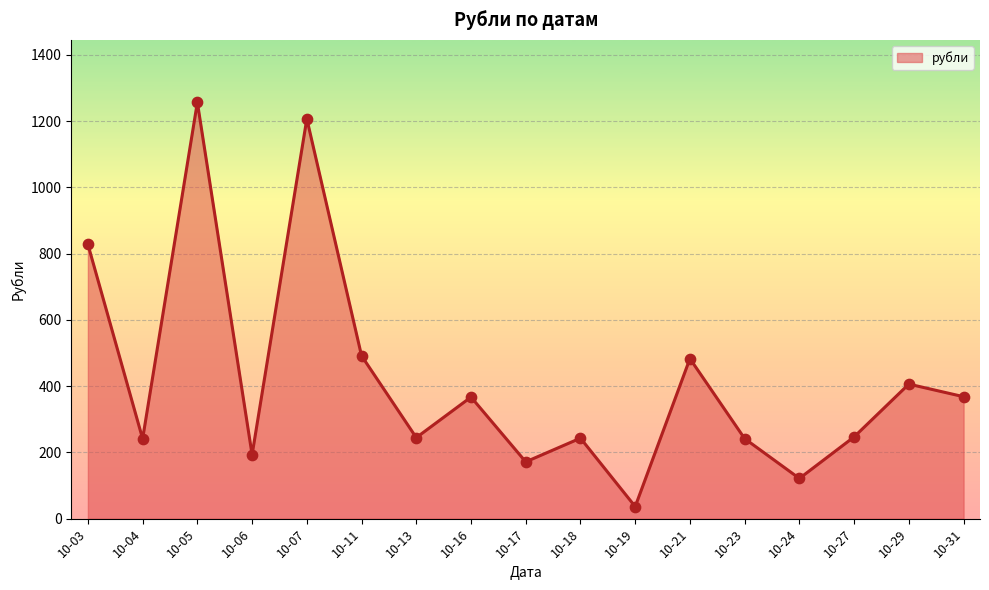

Between 10-04 and 10-21, which is larger?

10-21